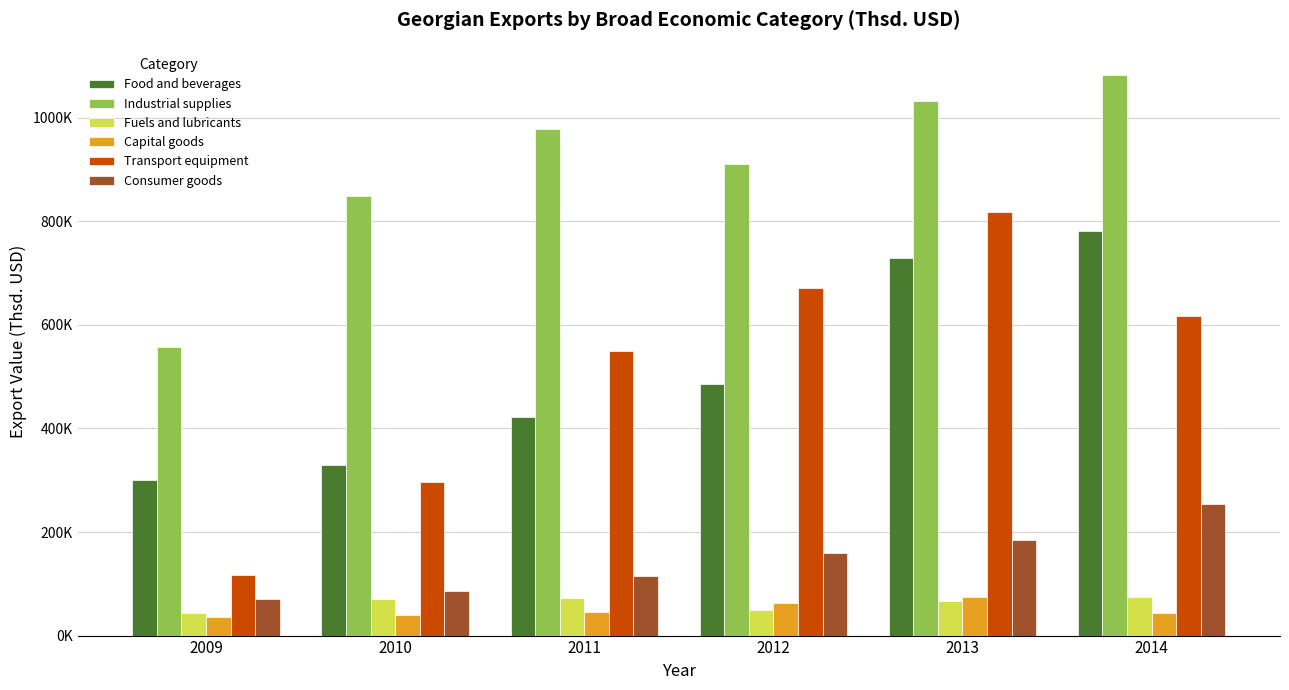

At which category does the chart reach its peak across all series?

2014